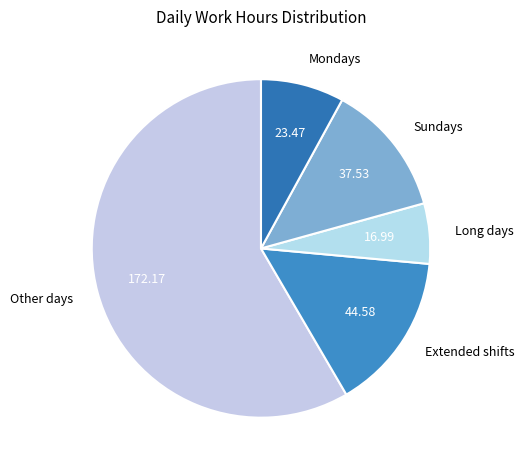

Combined, do Extended shifts and Other days account for over 50%?

Yes